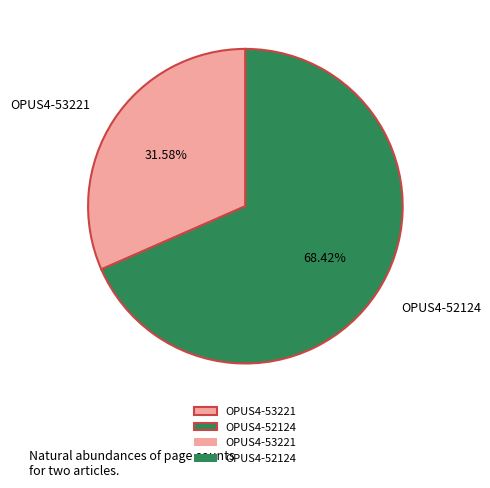

Which has a higher value, OPUS4-53221 or OPUS4-52124?

OPUS4-52124